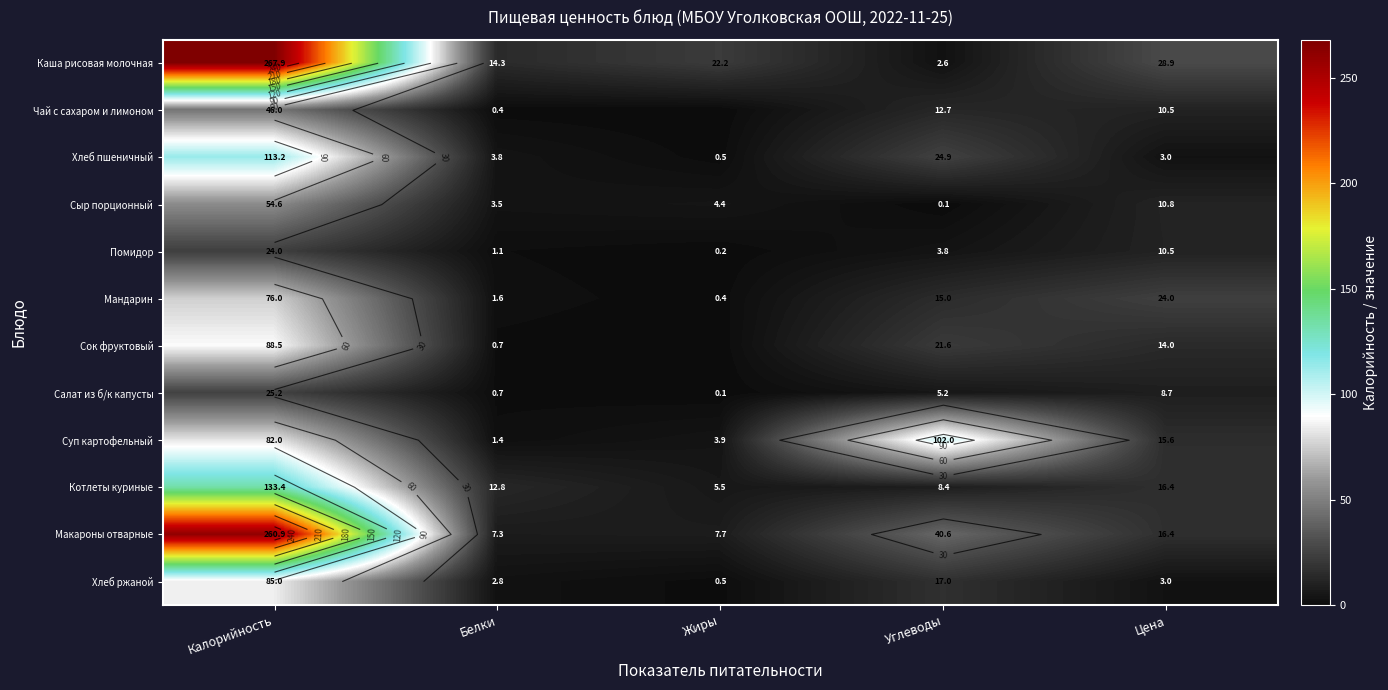

At which category is the sum across all series the highest?

Калорийность